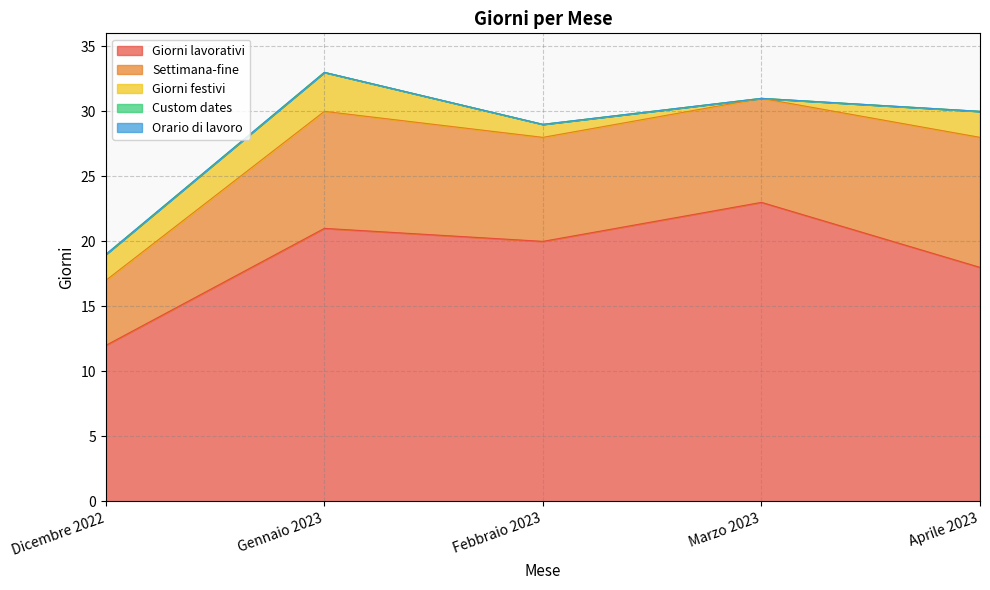

Which series has the widest spread of values?

Giorni lavorativi